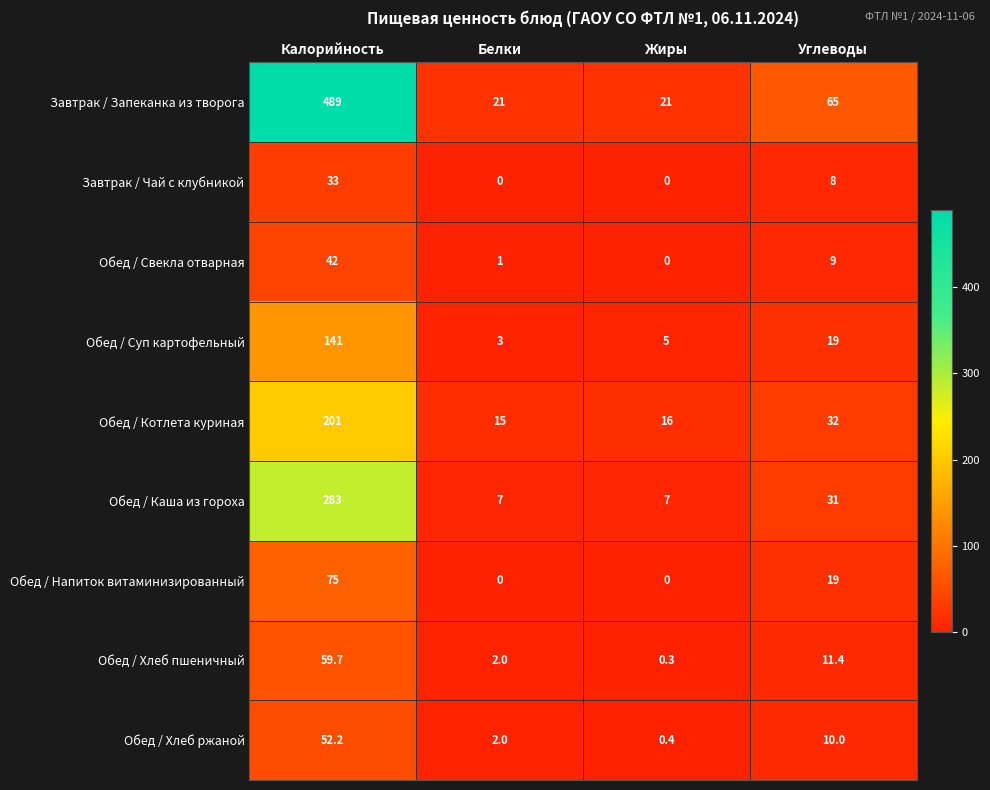

At which label does Завтрак / Запеканка из творога first exceed 65?

Калорийность